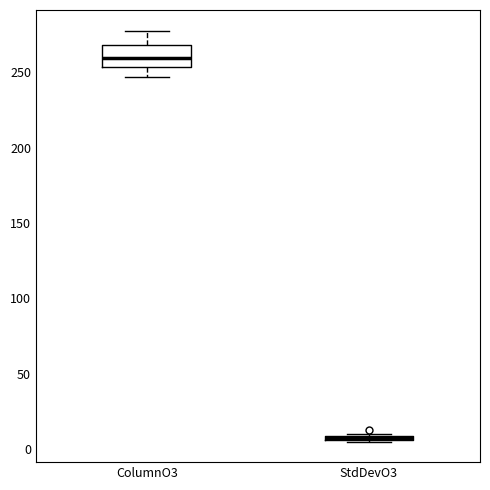

Which box is the tallest, from its lower edge to its upper edge?

ColumnO3